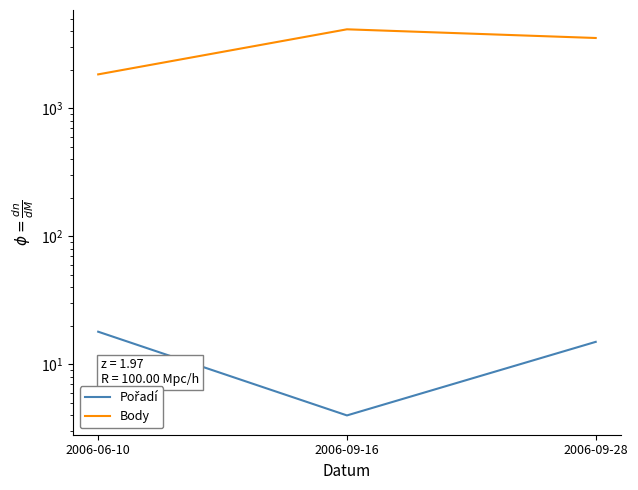

What is the smallest value displayed?

4